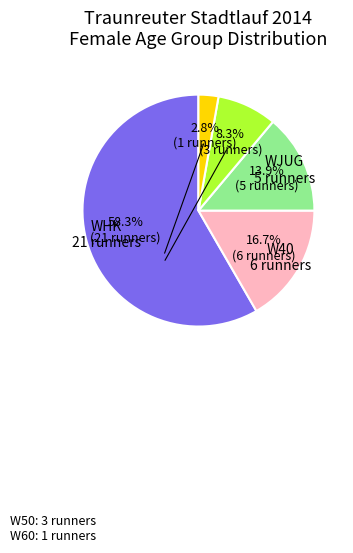

Is there any slice that represents more than half of the pie?

Yes